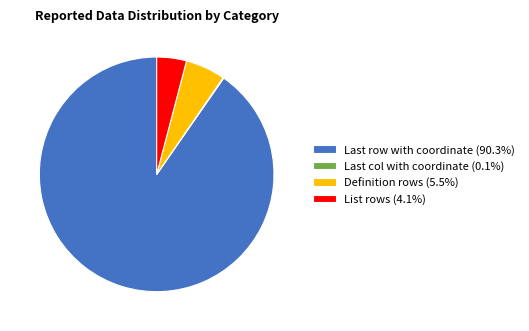

Does any single category account for the majority?

Yes